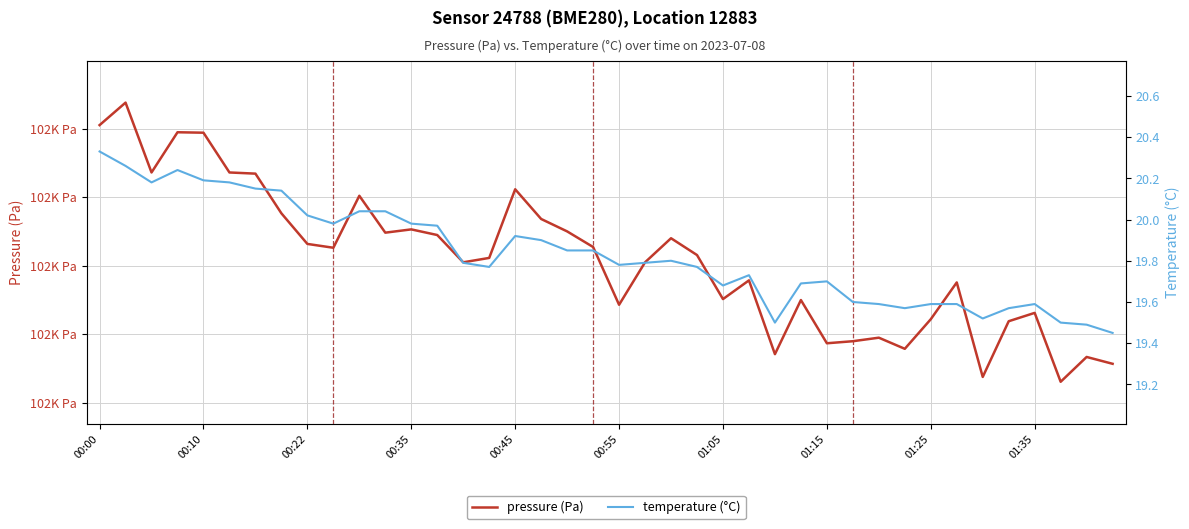

At which label is pressure closest to 101866?

00:22